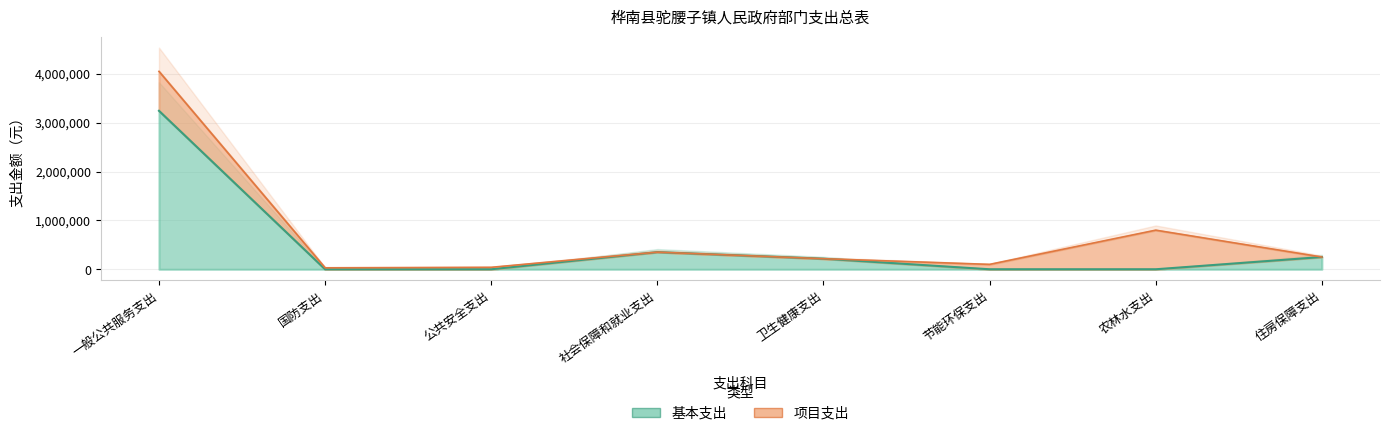

At which category does the chart reach its minimum across all series?

国防支出